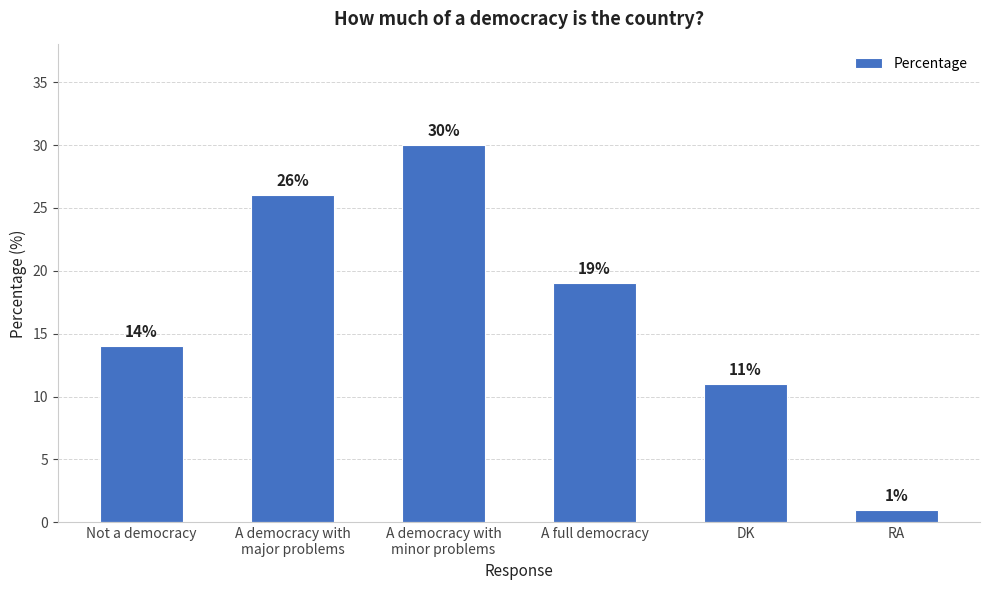

Reading left to right, what are all the values shown in this chart?

Not a democracy=14	A democracy with
major problems=26	A democracy with
minor problems=30	A full democracy=19	DK=11	RA=1